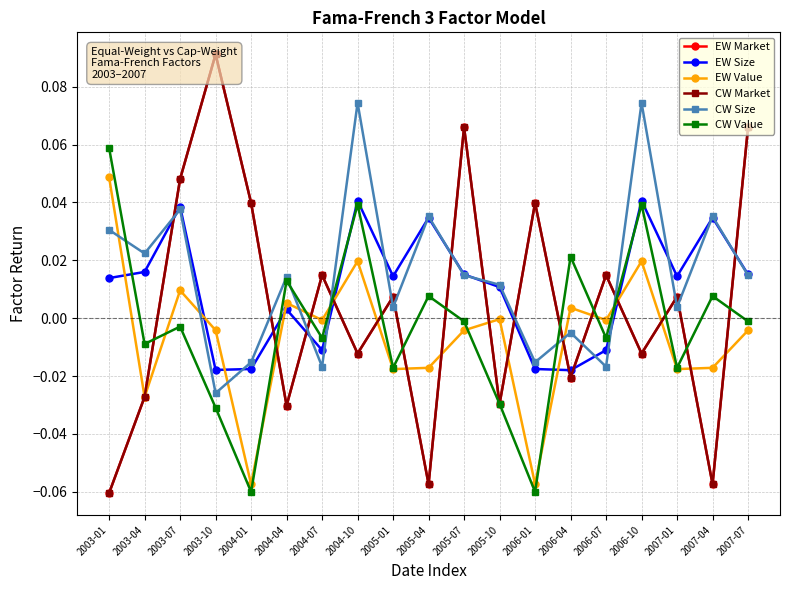

How many positive values does the EW Value series have?

6